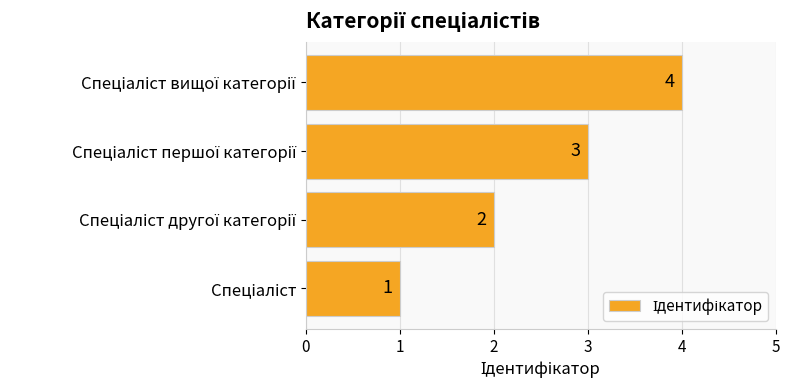

What is the difference between the maximum and minimum values?

3